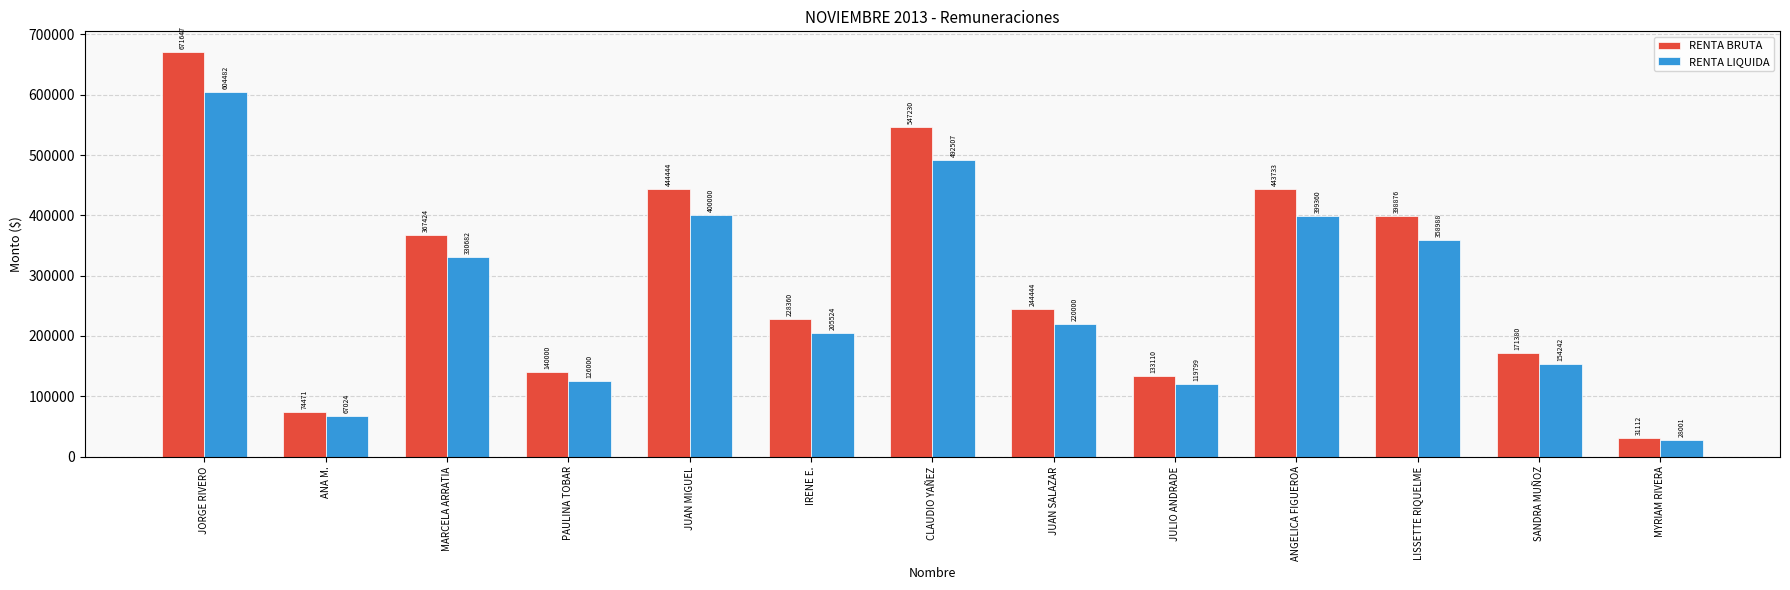

What is the difference between the highest and lowest values at CLAUDIO YAÑEZ?

54723